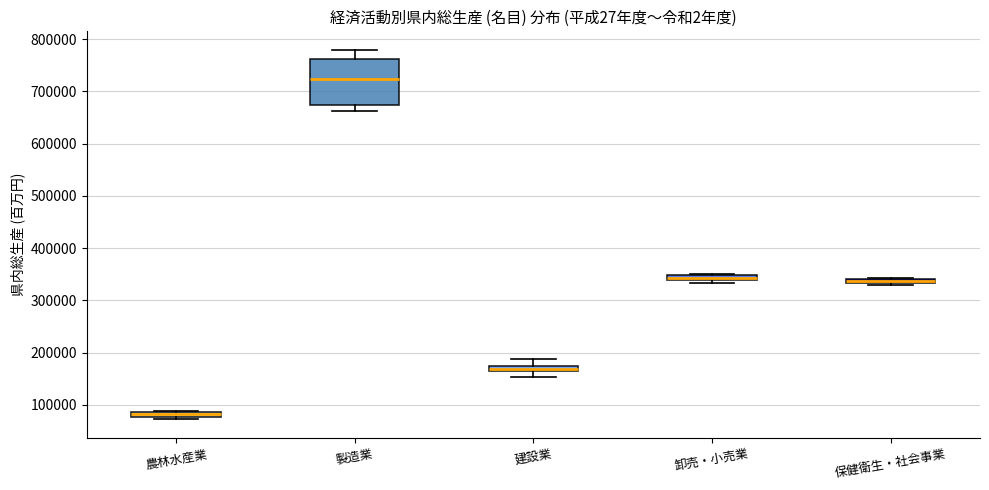

Where does the upper whisker of the box for 建設業 end on the y-axis? The values are not printed on the chart, so give them approximately, as read against the axis.

190000